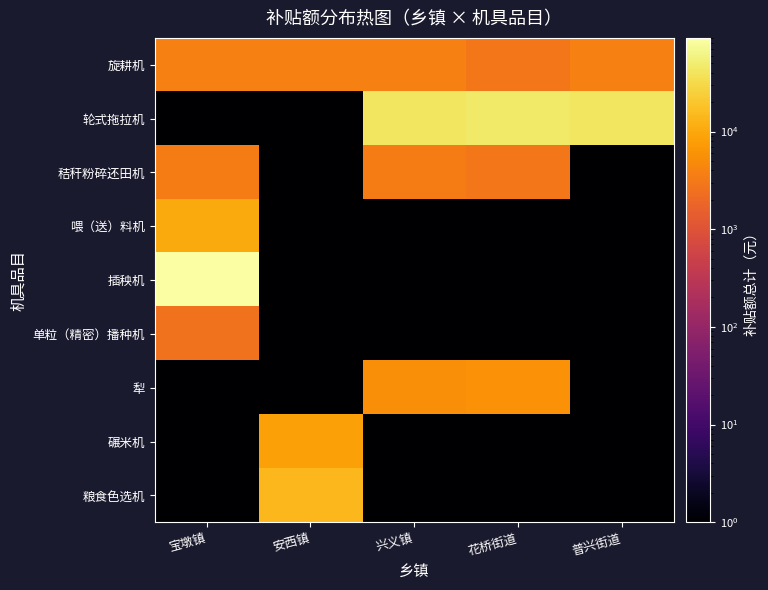

Which has a higher value, 安西镇 or 宝墩镇?

安西镇